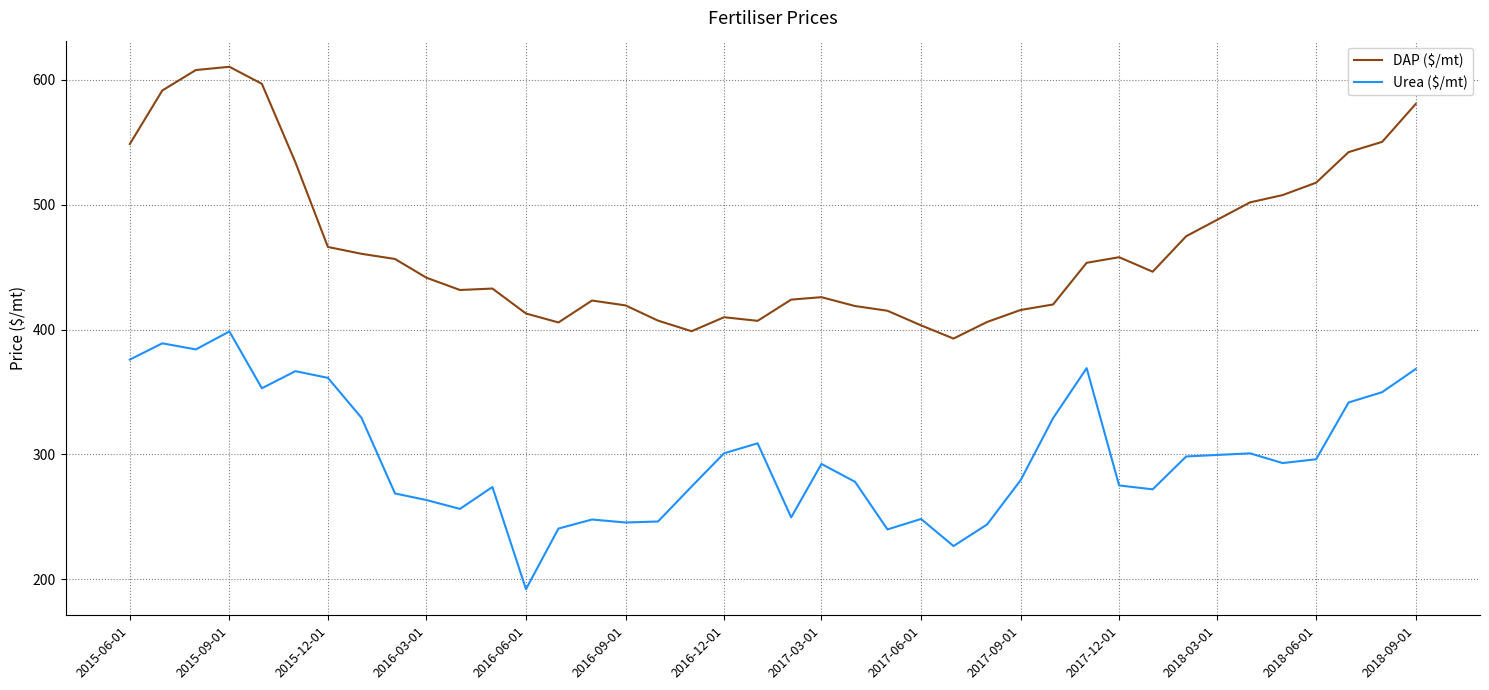

True or false: DAP ($/mt) and Urea ($/mt) cross at least once.

False